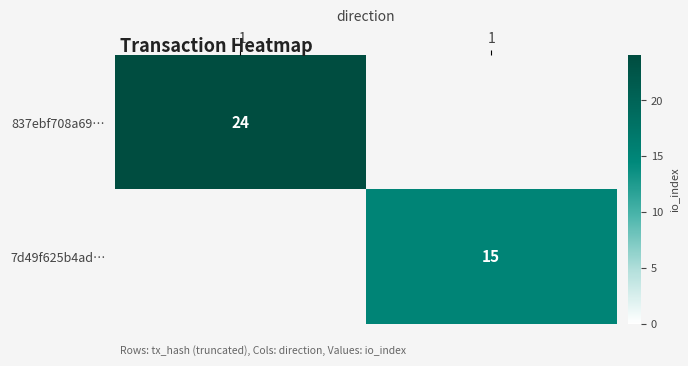

The 7d49f625b4ad… series shows 27 at 1. True or false?

False